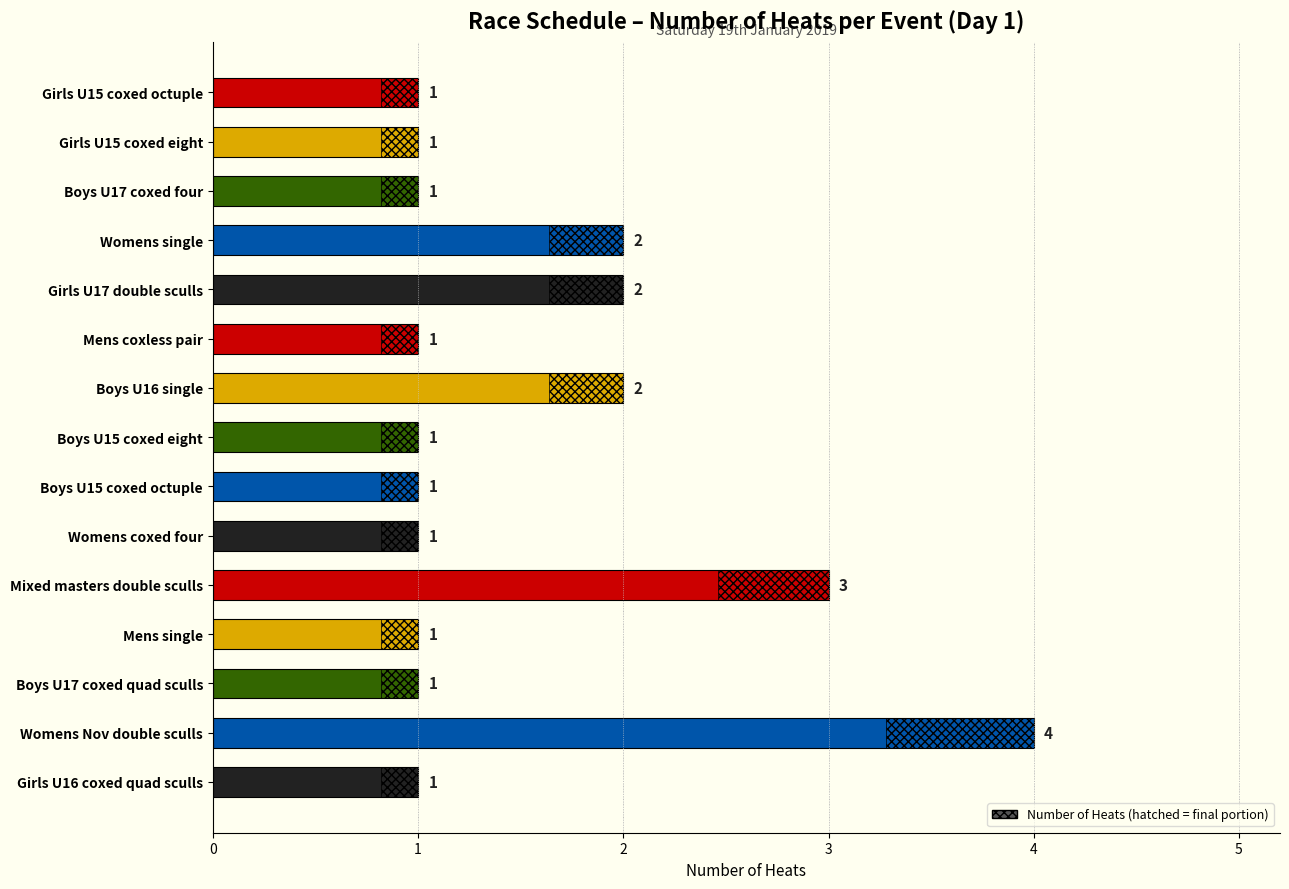

The value at Girls U17 double sculls is 1. True or false?

False